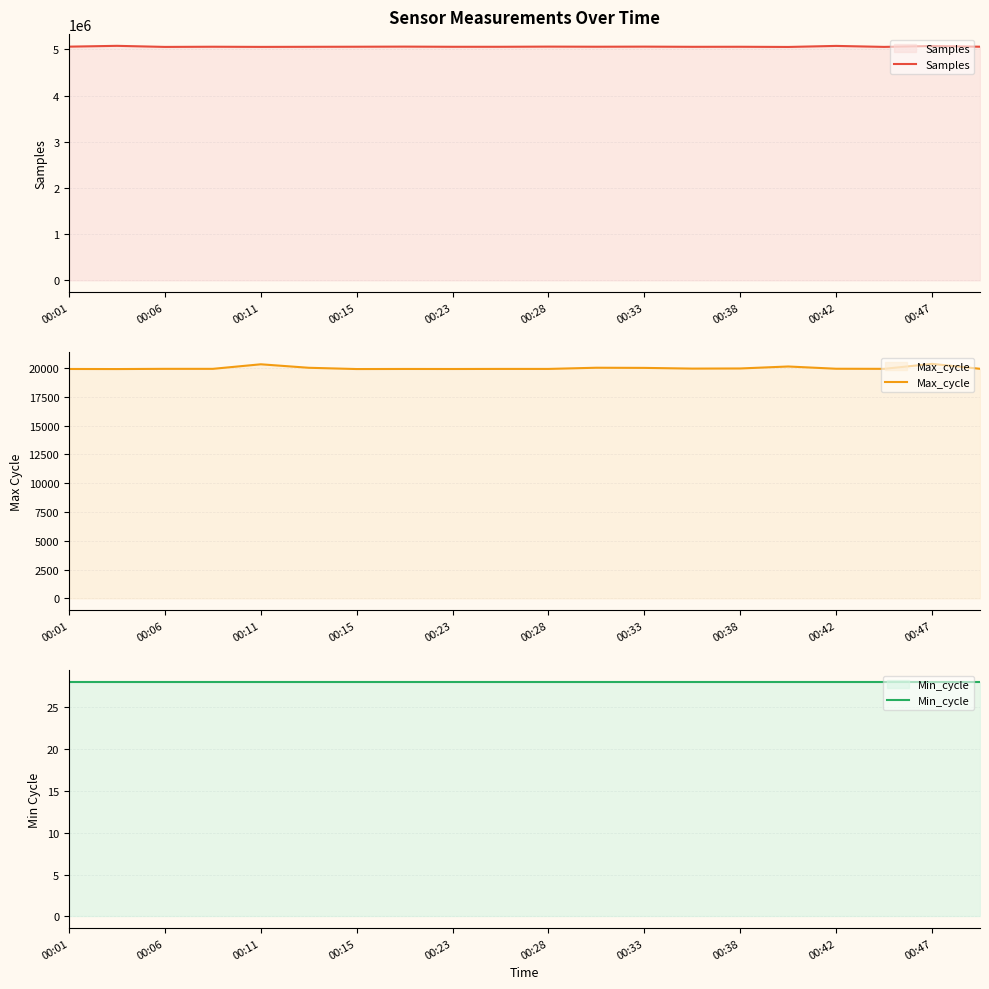

The value of Samples at 00:01 is 2940195. True or false?

False